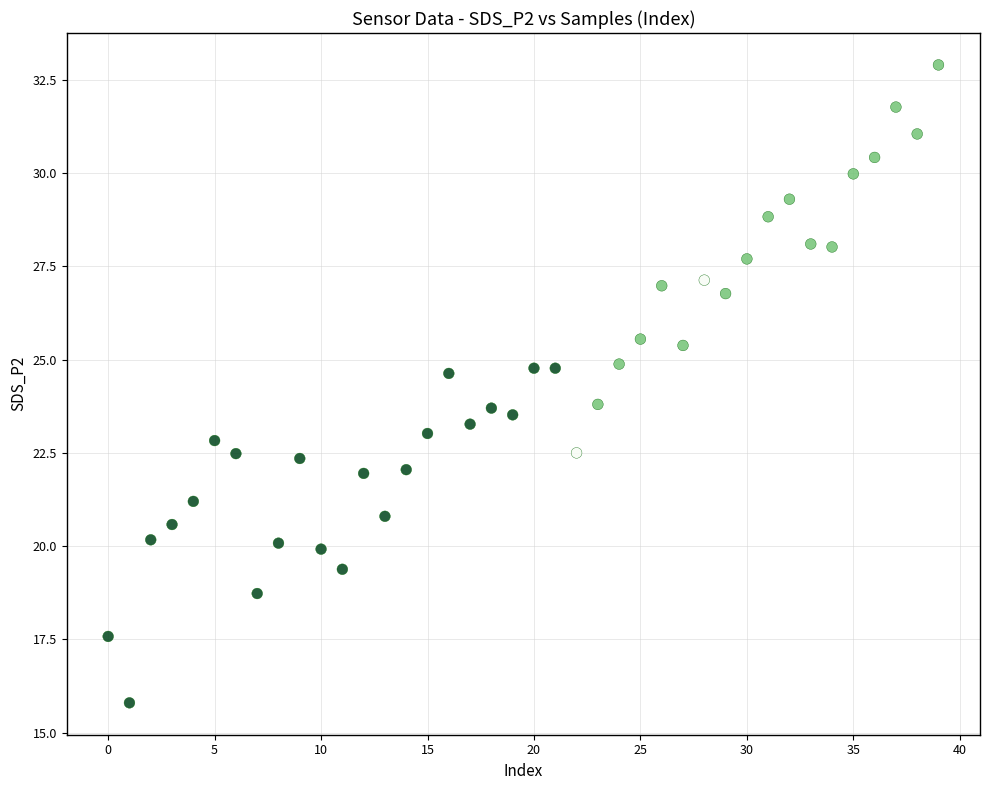

What is the range of Y values (max minus min)?

17.1